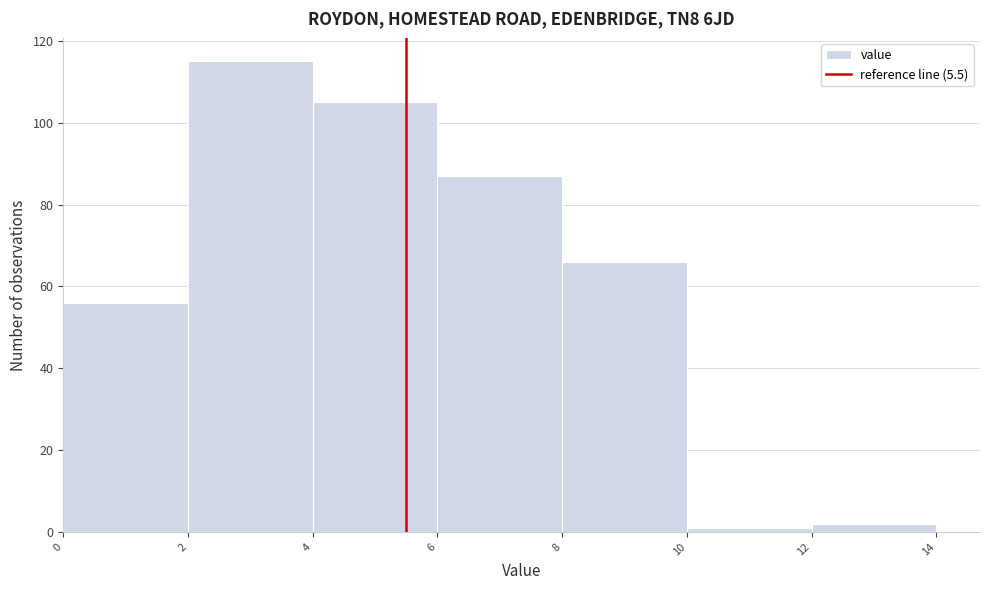

Reading left to right, transcribe this chart: for each bar, give the range it covers on the x-axis and its height. The values are not printed on the chart, so give them approximately, as read against the axis.

0 to 2: 56
2 to 4: 116
4 to 6: 106
6 to 8: 88
8 to 10: 66
10 to 12: under 2
12 to 14: 2